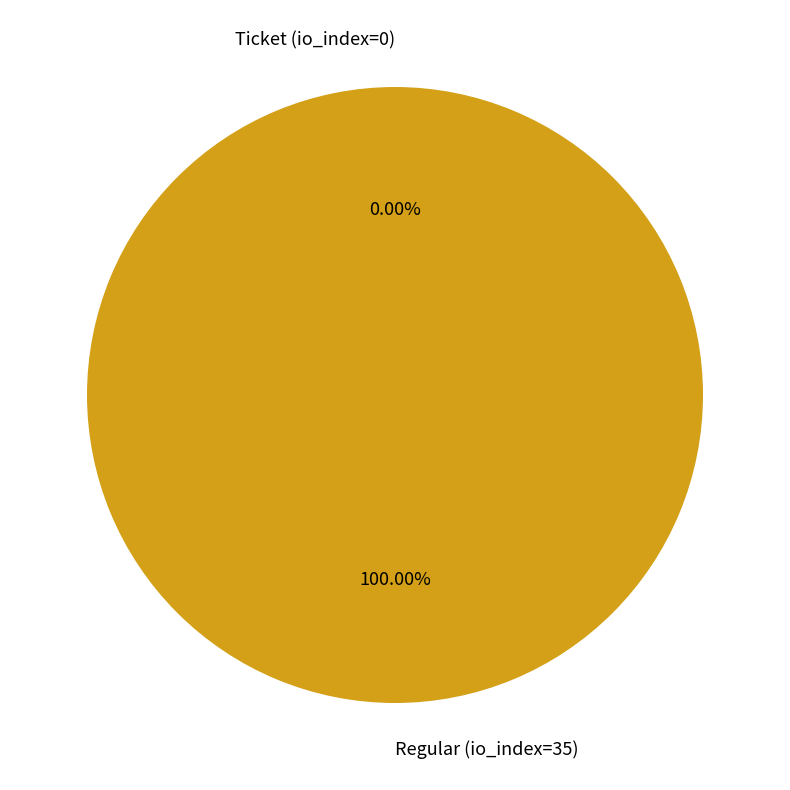

To the nearest percent, what portion does Regular (io_index=35) represent?

100%